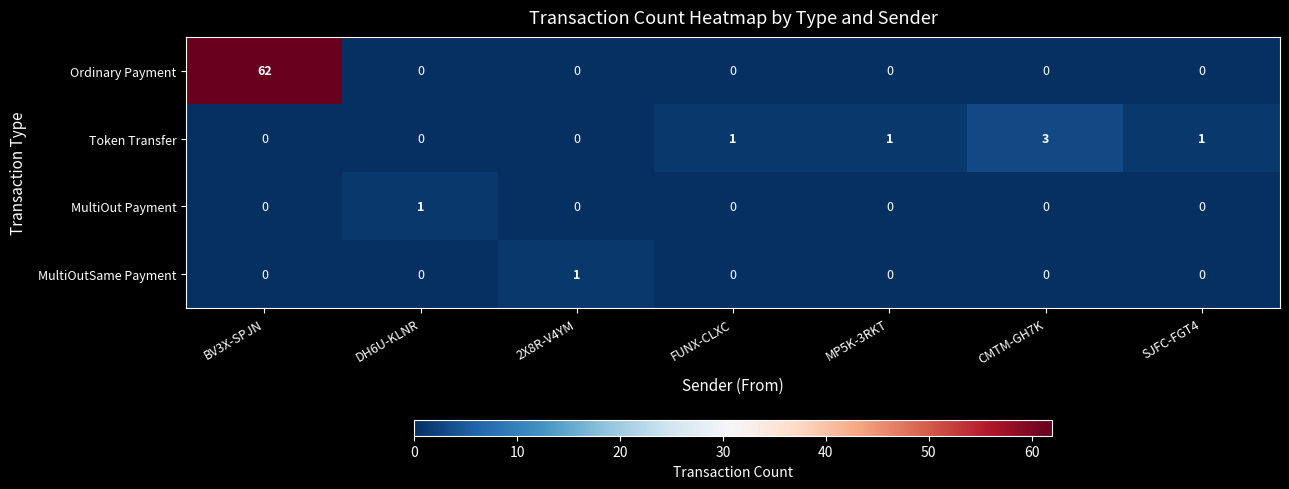

Reading left to right, what are all the values shown in this chart?

Ordinary Payment: BV3X-SPJN=62	DH6U-KLNR=0	2X8R-V4YM=0	FUNX-CLXC=0	MP5K-3RKT=0	CMTM-GH7K=0	SJFC-FGT4=0
Token Transfer: BV3X-SPJN=0	DH6U-KLNR=0	2X8R-V4YM=0	FUNX-CLXC=1	MP5K-3RKT=1	CMTM-GH7K=3	SJFC-FGT4=1
MultiOut Payment: BV3X-SPJN=0	DH6U-KLNR=1	2X8R-V4YM=0	FUNX-CLXC=0	MP5K-3RKT=0	CMTM-GH7K=0	SJFC-FGT4=0
MultiOutSame Payment: BV3X-SPJN=0	DH6U-KLNR=0	2X8R-V4YM=1	FUNX-CLXC=0	MP5K-3RKT=0	CMTM-GH7K=0	SJFC-FGT4=0